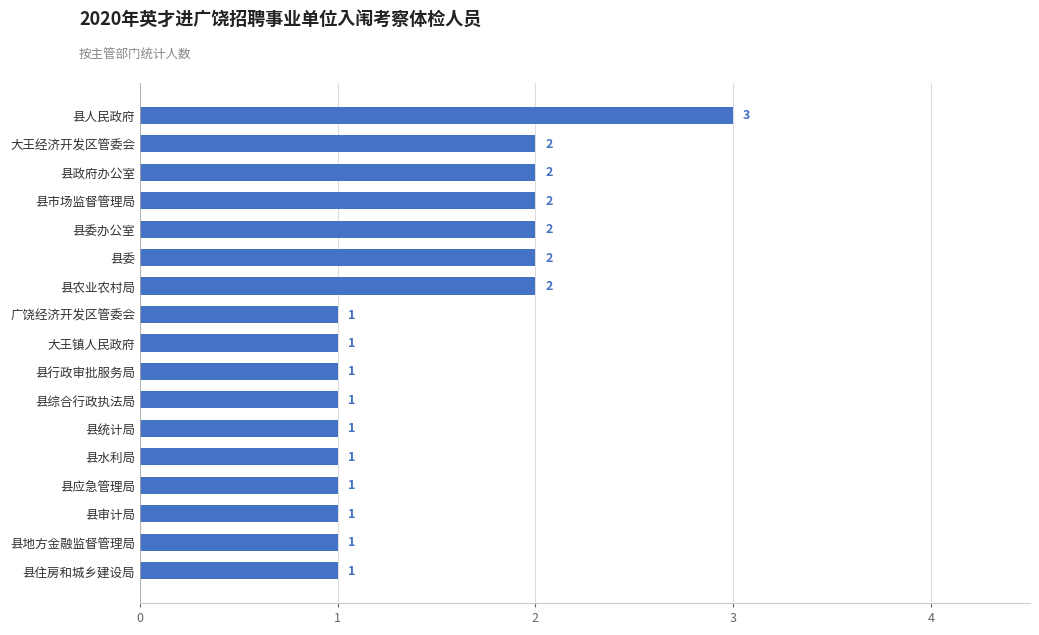

The value at 县住房和城乡建设局 is 0. True or false?

False